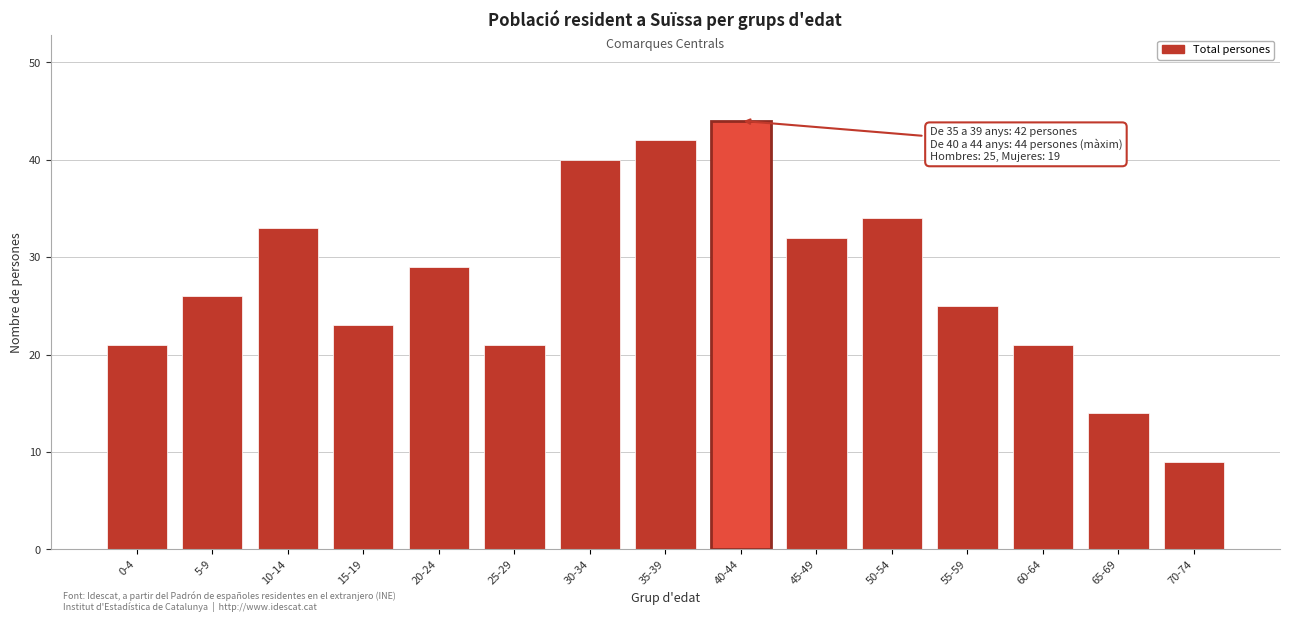

Reading right to left, what are all the values shown in this chart?

9	14	21	25	34	32	44	42	40	21	29	23	33	26	21